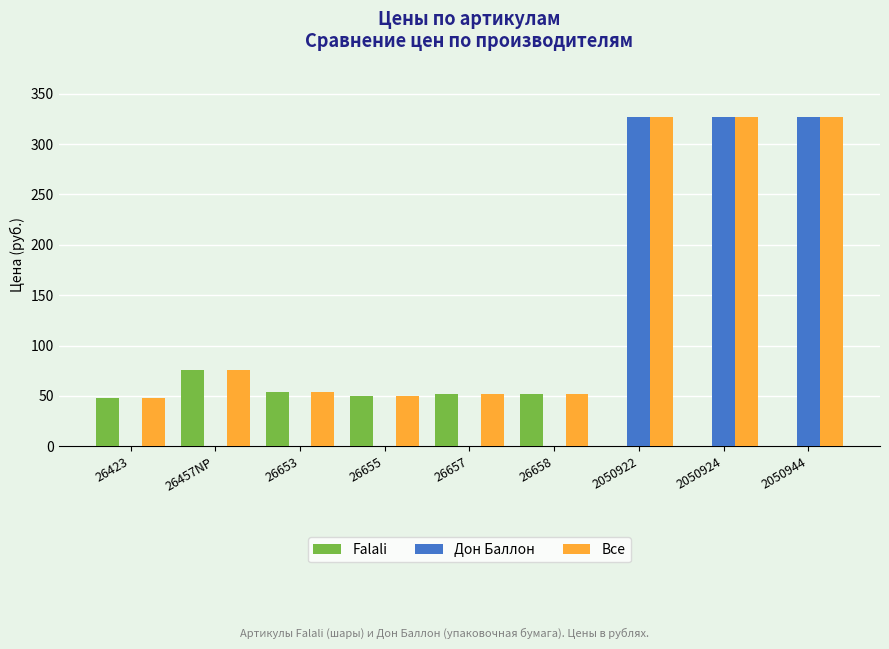

Reading right to left, list all the values displayed in this chart.

Falali: 2050944=0	2050924=0	2050922=0	26658=52	26657=52	26655=50	26653=54	26457NP=76	26423=48
Дон Баллон: 2050944=327	2050924=327	2050922=327	26658=0	26657=0	26655=0	26653=0	26457NP=0	26423=0
Все: 2050944=327	2050924=327	2050922=327	26658=52	26657=52	26655=50	26653=54	26457NP=76	26423=48